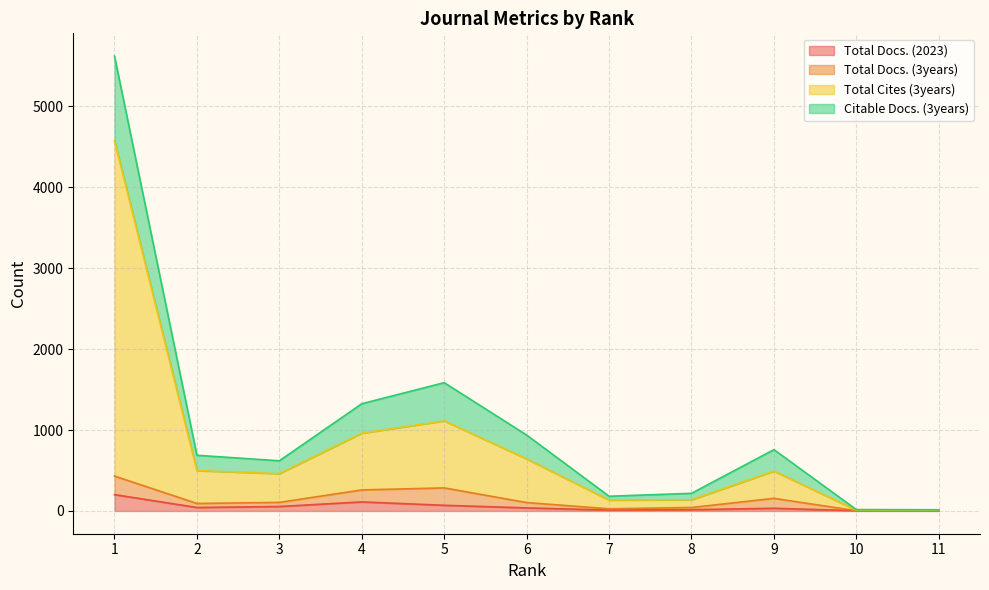

What is the difference between the maximum and minimum values in the Total Docs. (2023) series?

199